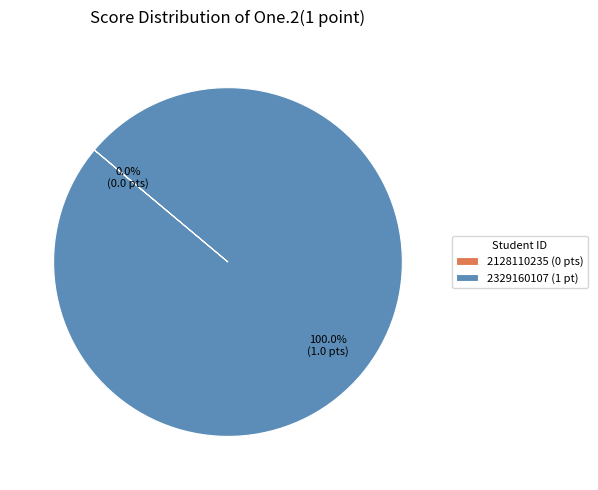

Does 2329160107 (1 pt) represent more than half of the total?

Yes